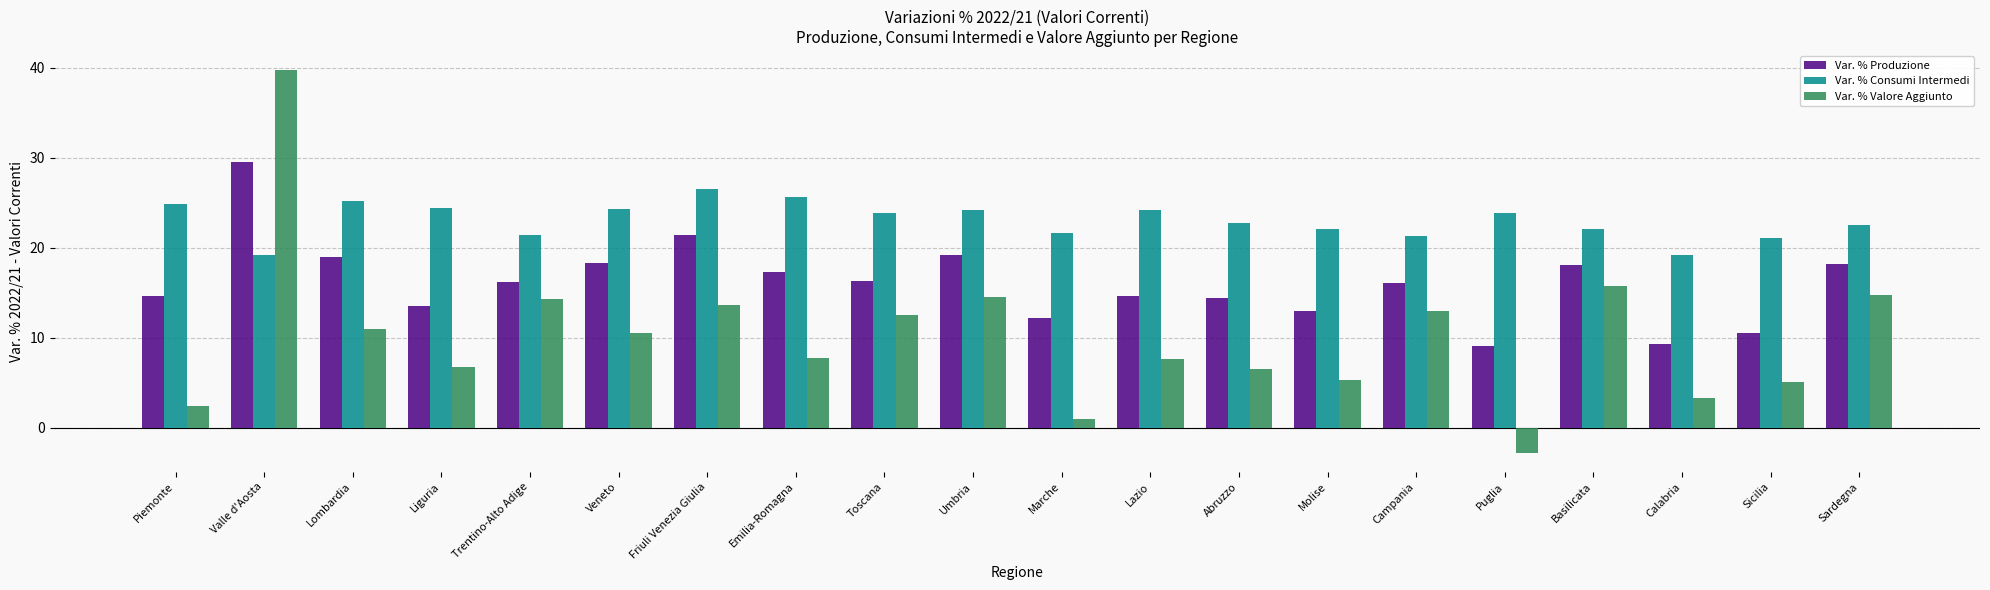

What value does the Var. % Valore Aggiunto series have at Molise?

5.3